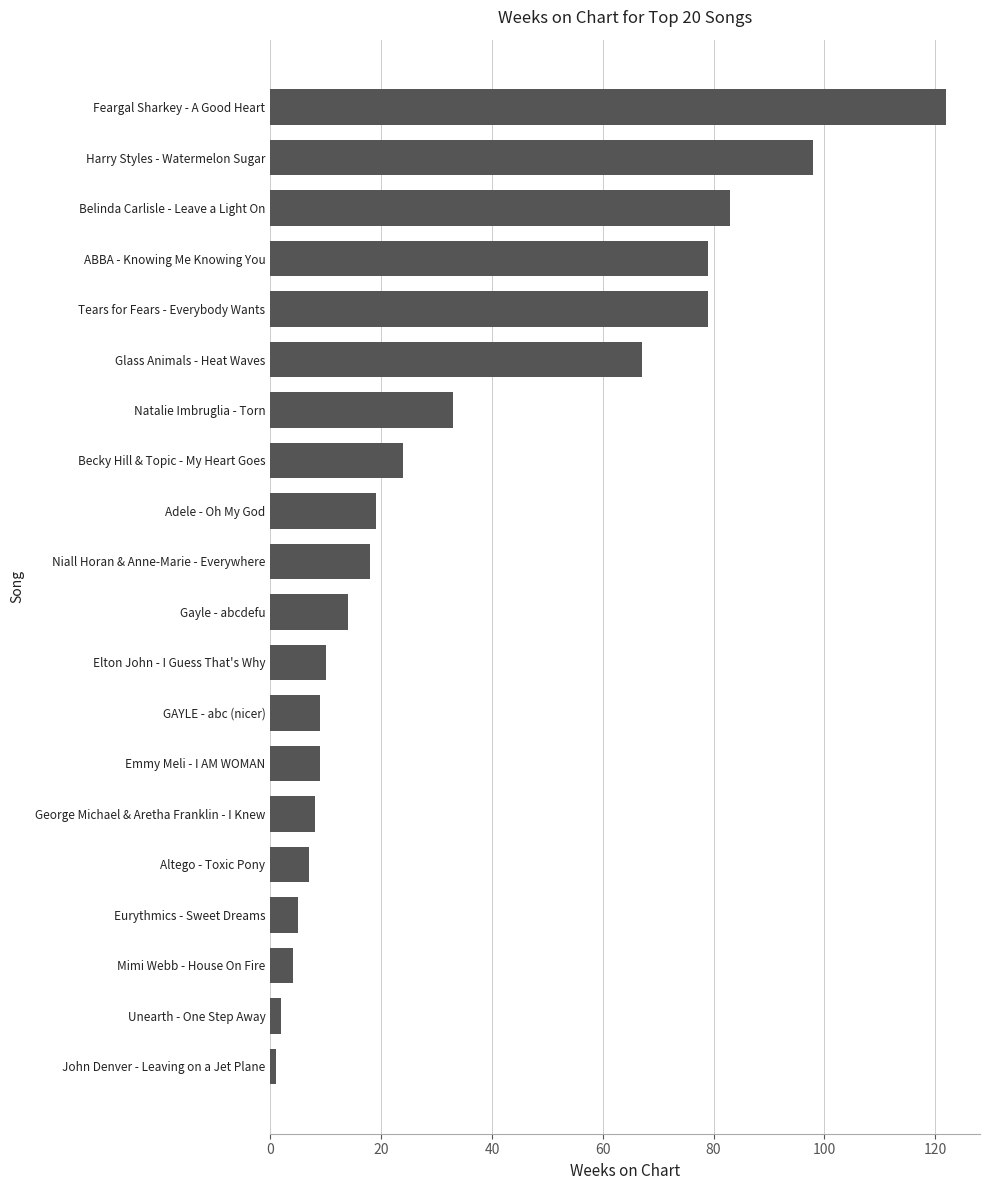

True or false: the data shows 9 at Emmy Meli - I AM WOMAN.

True